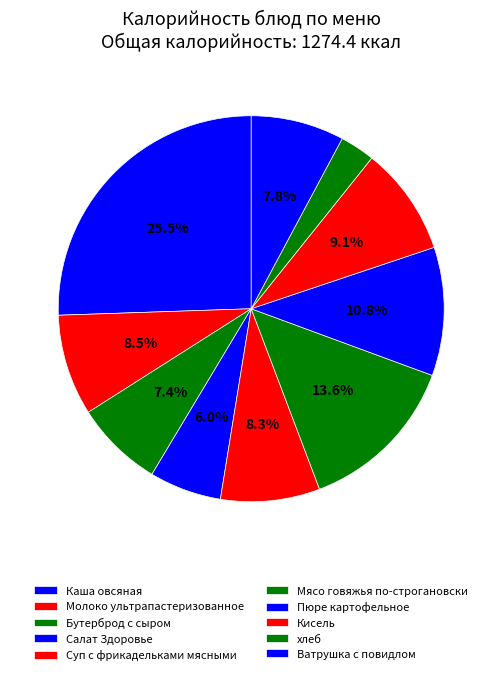

To the nearest percent, what is the combined percentage of Каша овсяная and Ватрушка с повидлом?

33%